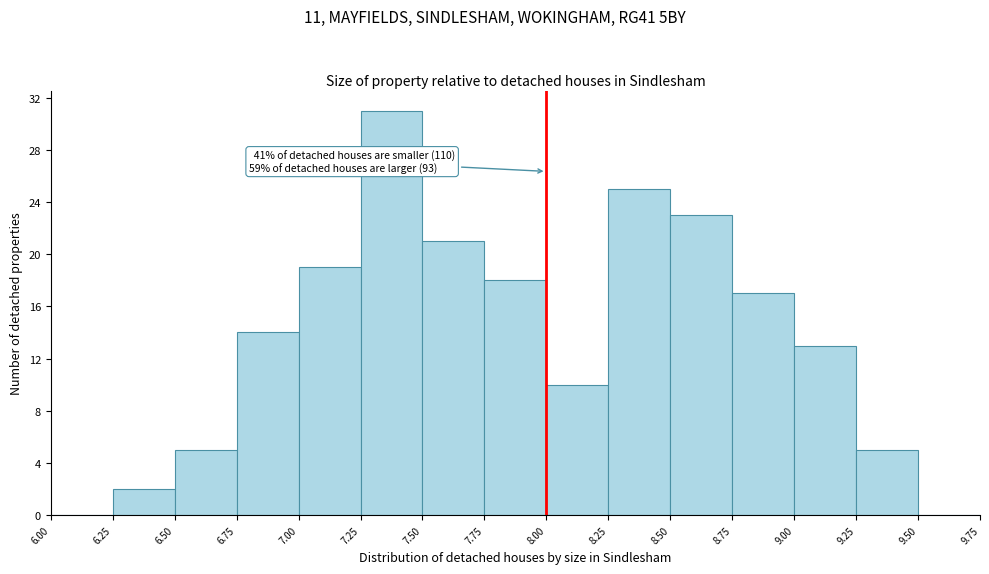

Over which range of the x-axis is the bar tallest?

7.25 to 7.50